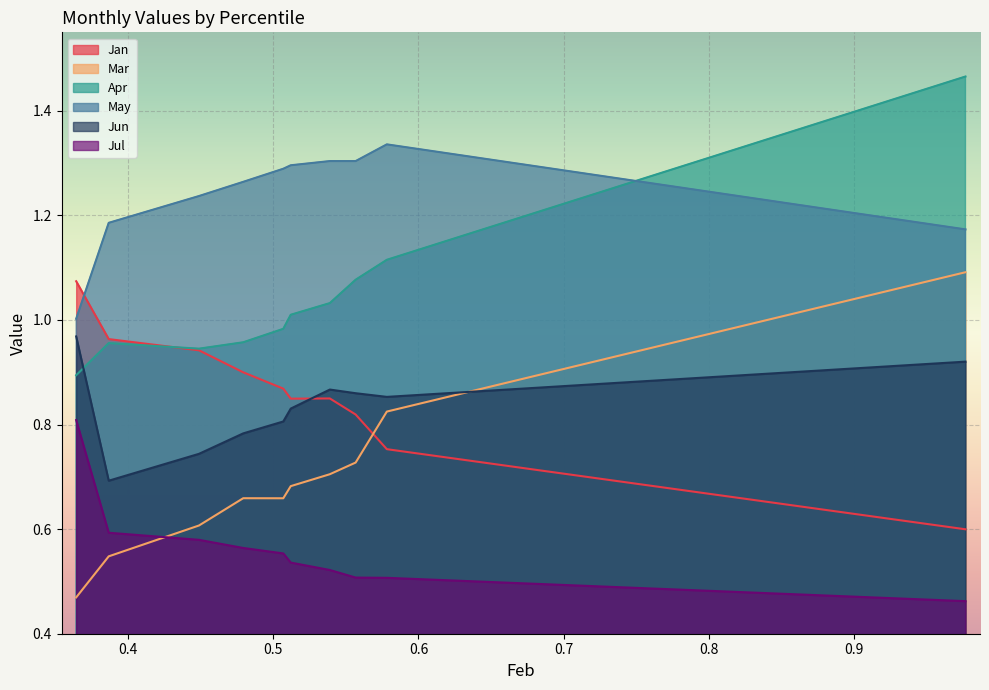

True or false: Mar has more than 2 interior local peaks.

False